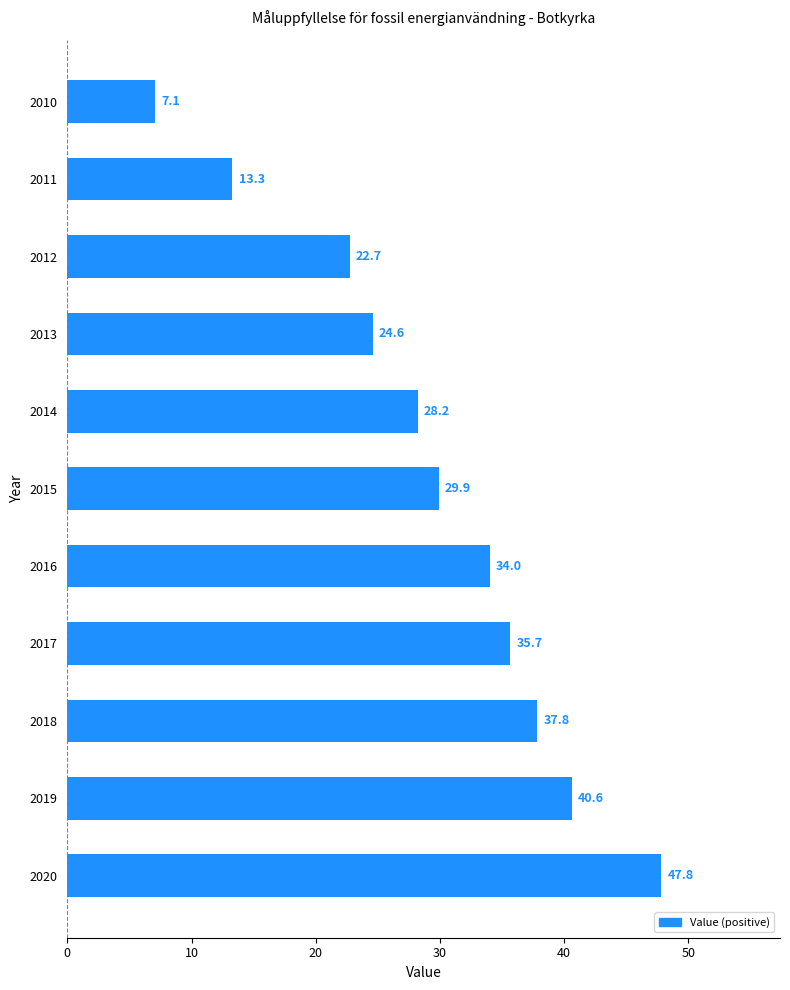

What is the difference between the second highest and second lowest values?

27.3